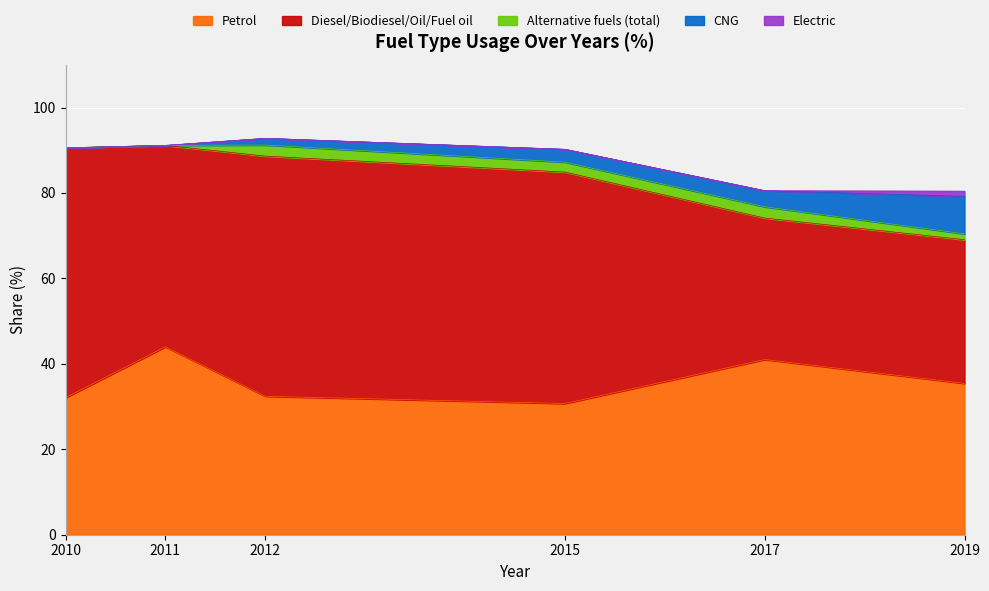

What is the difference between the maximum and second lowest values in the Diesel/Biodiesel/Oil/Fuel oil series?

24.9